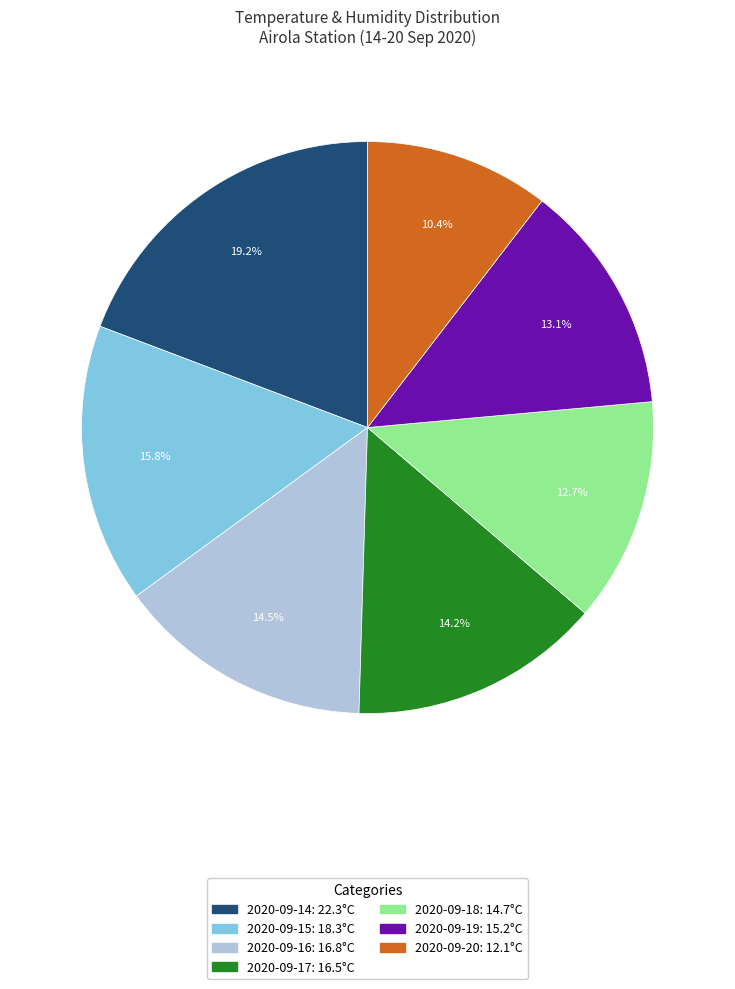

How many slices are in this pie chart?

7